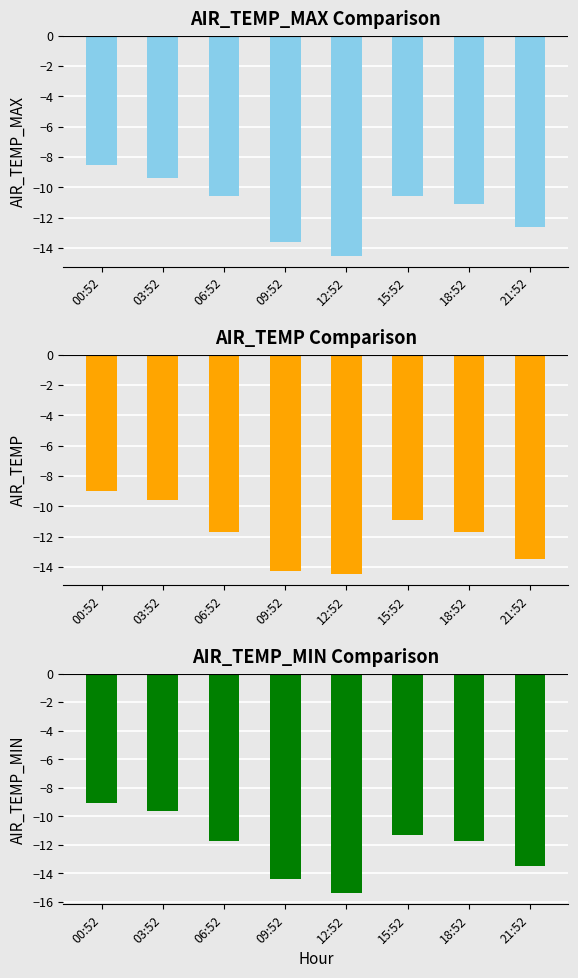

How many data points in AIR_TEMP_MAX are above -10?

2